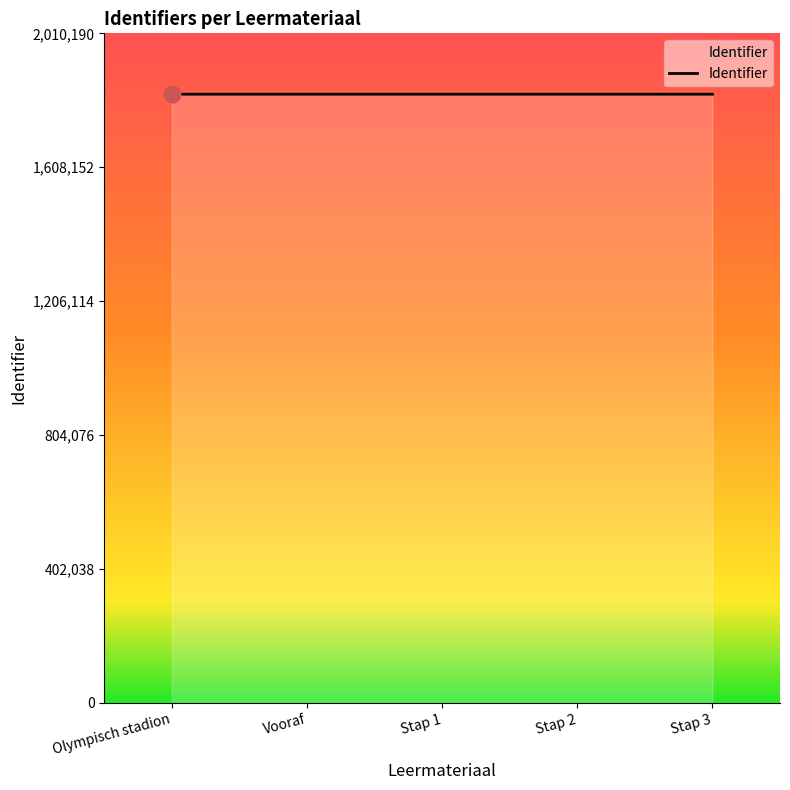

The chart shows a value of 2996135 at Vooraf. True or false?

False